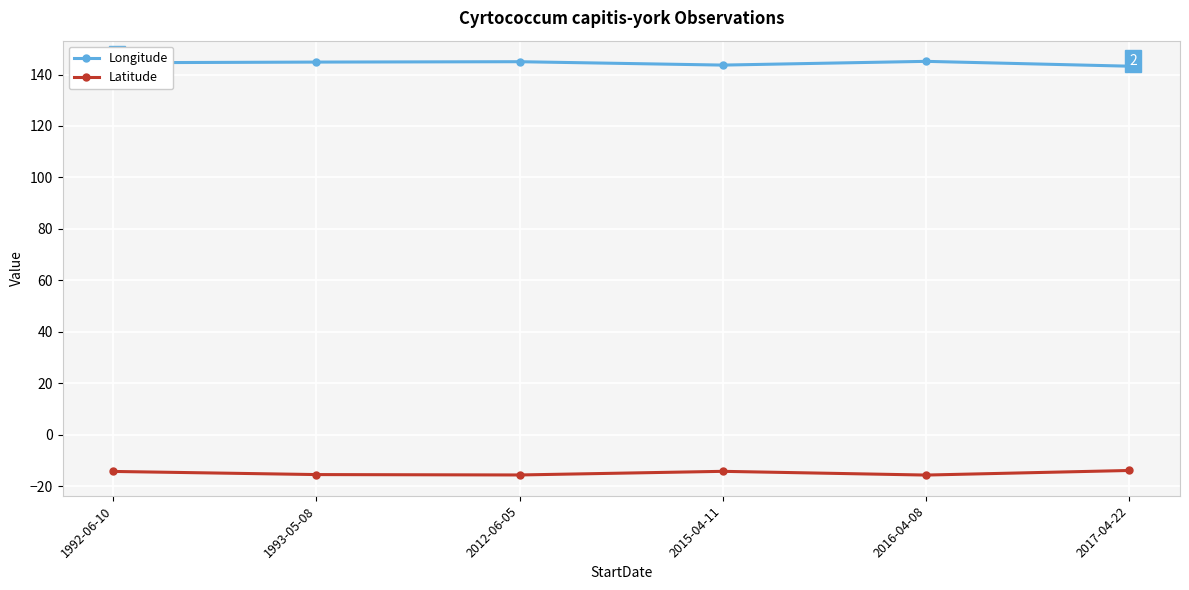

What is the maximum value shown in the chart?

145.1